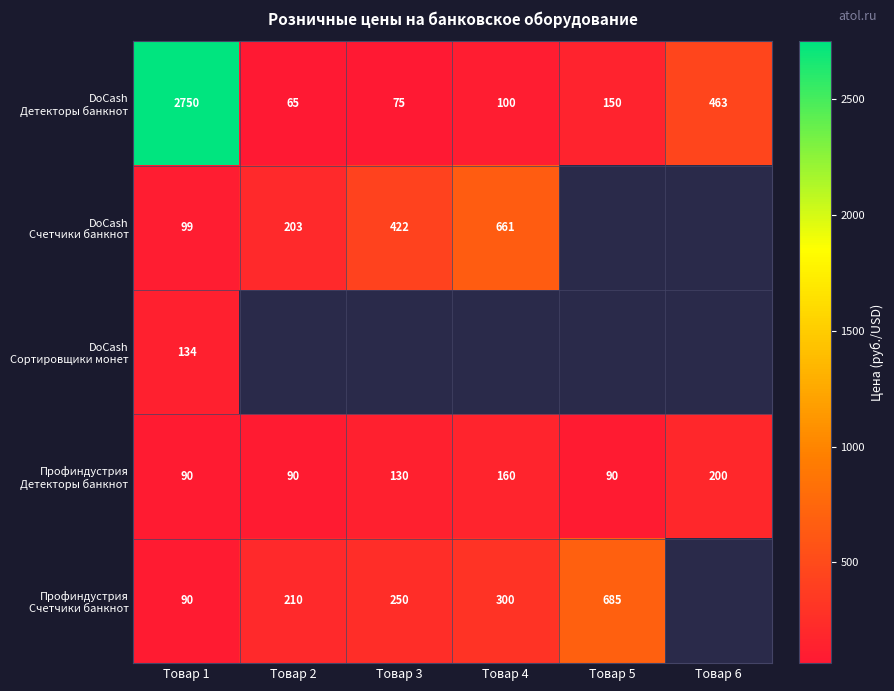

Which series has the widest spread of values?

DoCash Детекторы банкнот